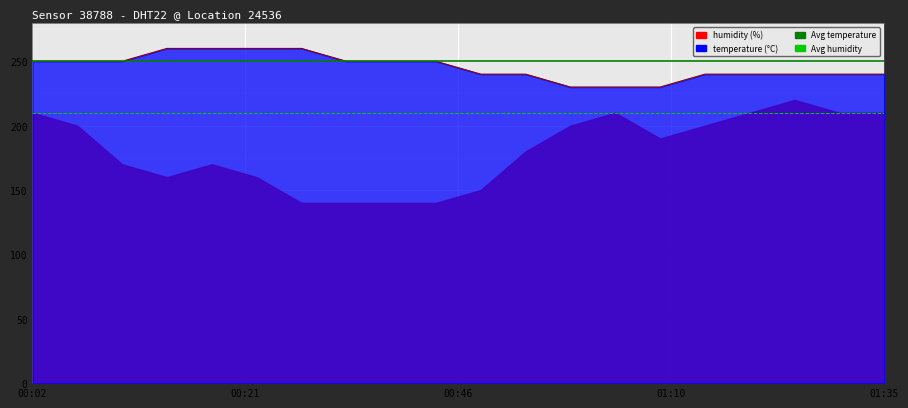

True or false: temperature and humidity cross at least once.

False